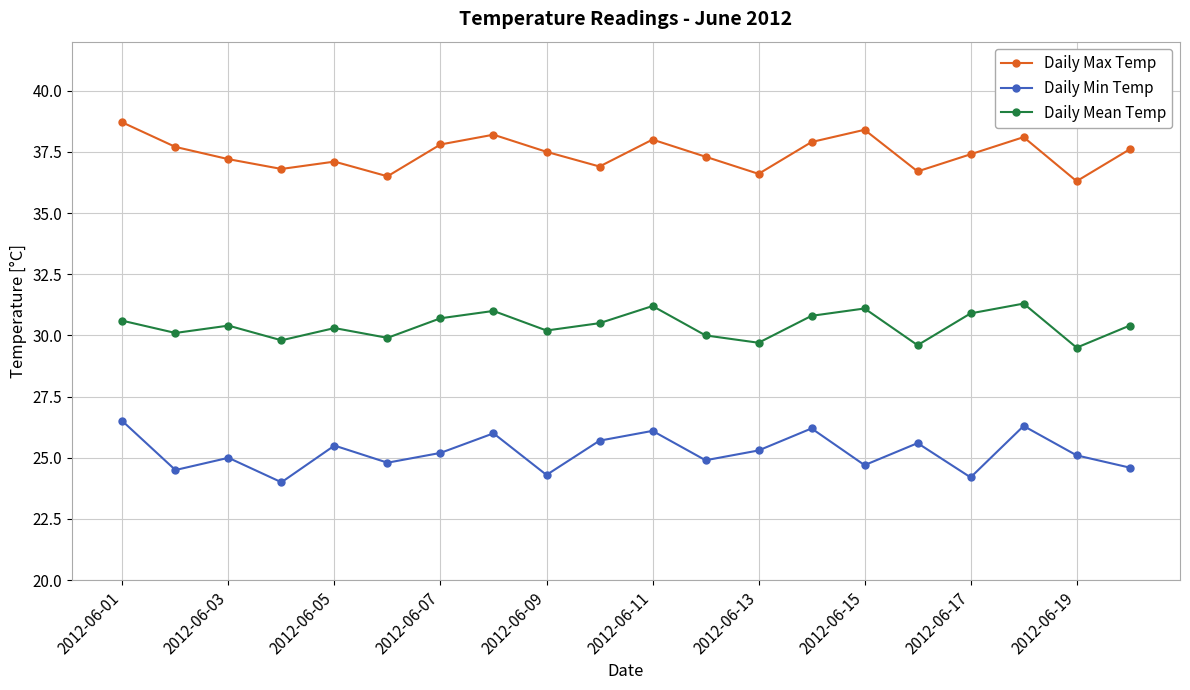

True or false: Daily Mean Temp has more than 2 interior local peaks.

True